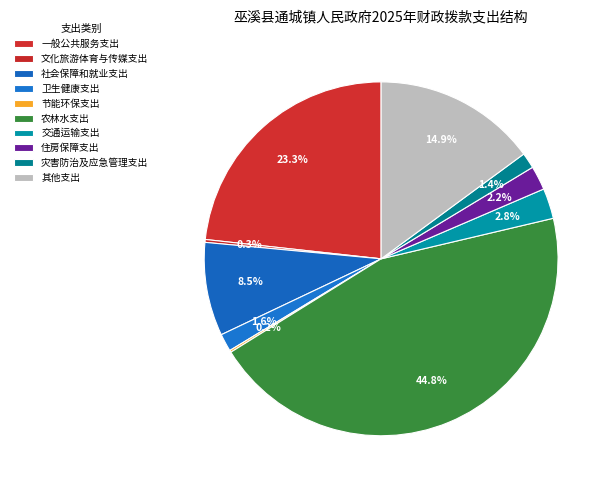

To the nearest percent, what percentage of the pie is 交通运输支出?

3%